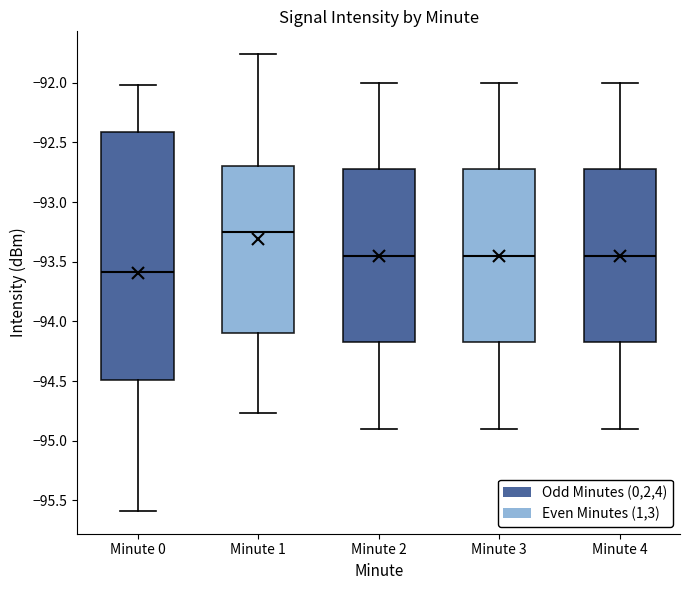

Reading left to right, read every box against the y-axis: the position of its median line, the range the box covers, and the ends of its whiskers. The values are not printed on the chart, so give them approximately, as read against the axis.

Minute 0: median -93.60, box -94.50 to -92.40, whiskers -95.60 to -92.00
Minute 1: median -93.25, box -94.10 to -92.70, whiskers -94.75 to -91.75
Minute 2: median -93.45, box -94.15 to -92.70, whiskers -94.90 to -92.00
Minute 3: median -93.45, box -94.15 to -92.70, whiskers -94.90 to -92.00
Minute 4: median -93.45, box -94.15 to -92.70, whiskers -94.90 to -92.00